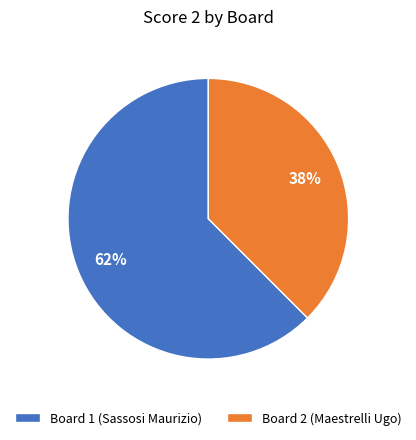

To the nearest percent, what portion does Board 1 (Sassosi Maurizio) represent?

62%